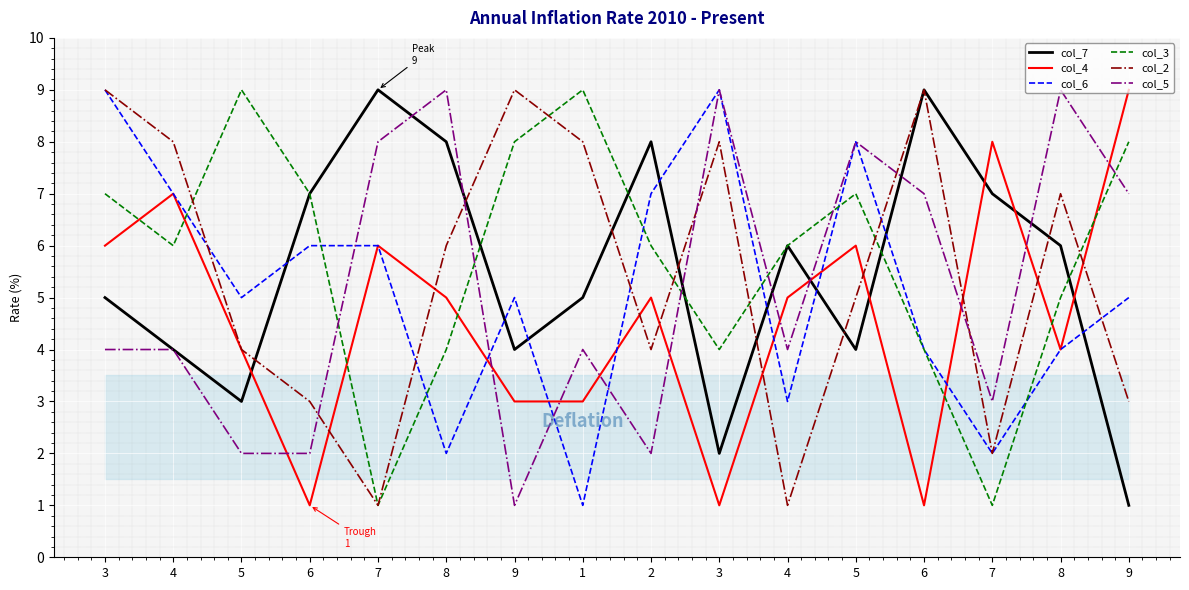

Does the chart have visible grid lines?

Yes